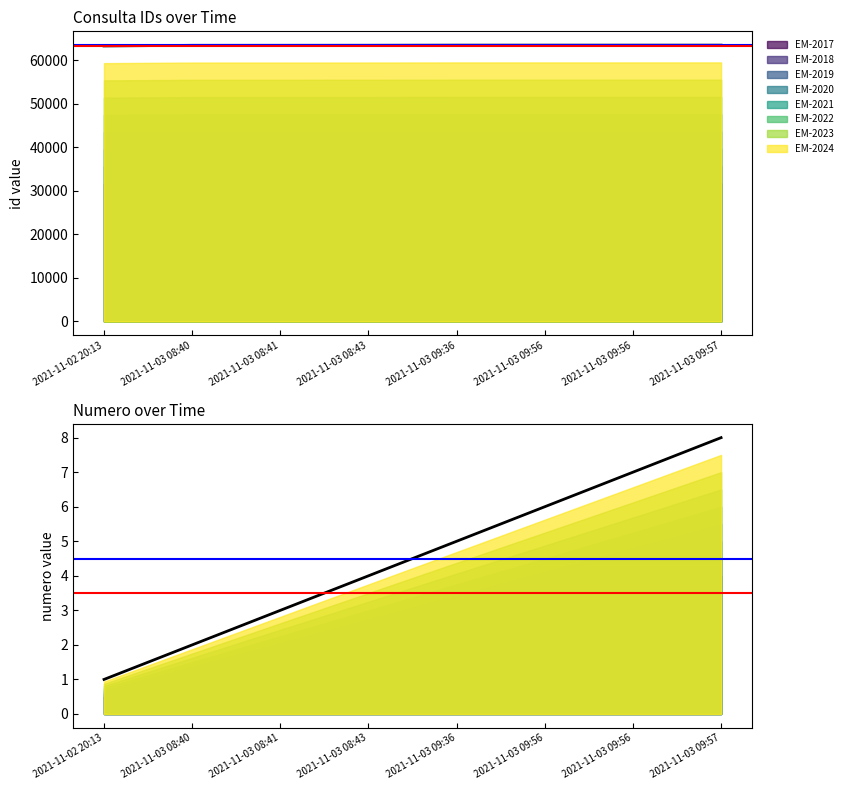

How many numero values are between 3 and 7?

5